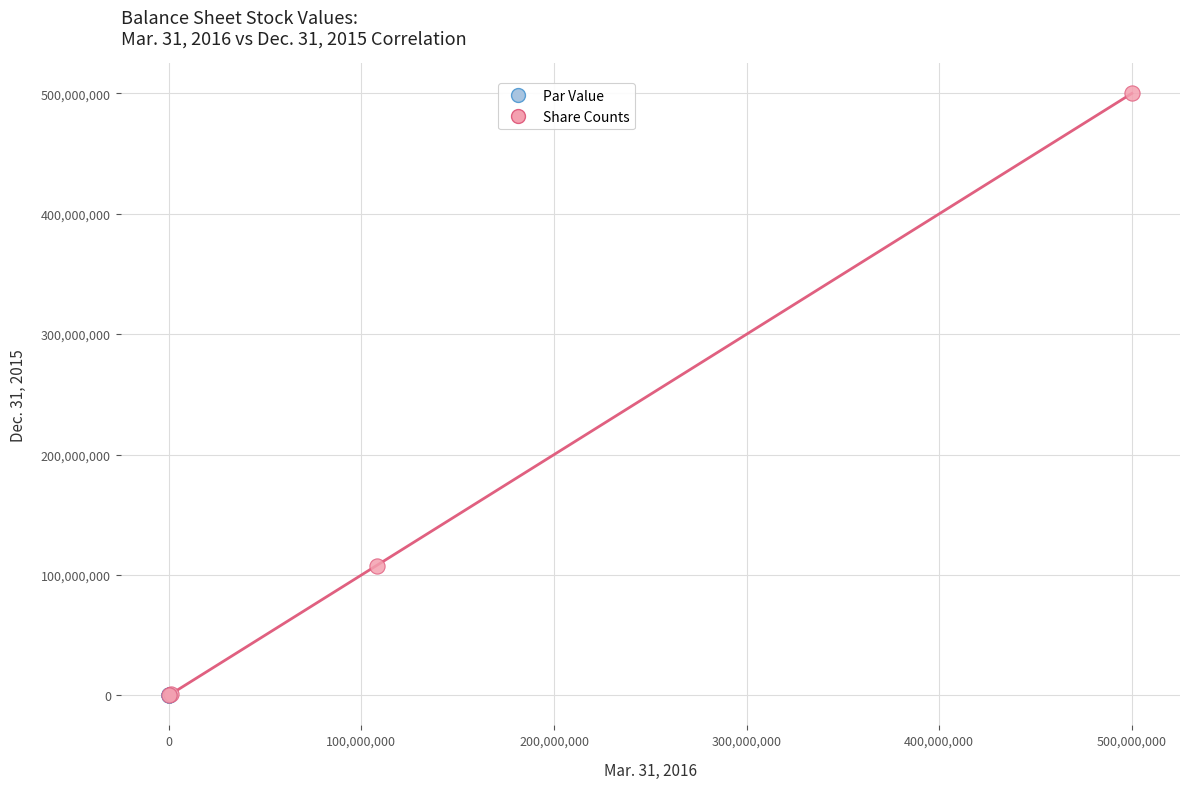

Which series has the largest Y range (max minus min)?

Share Counts